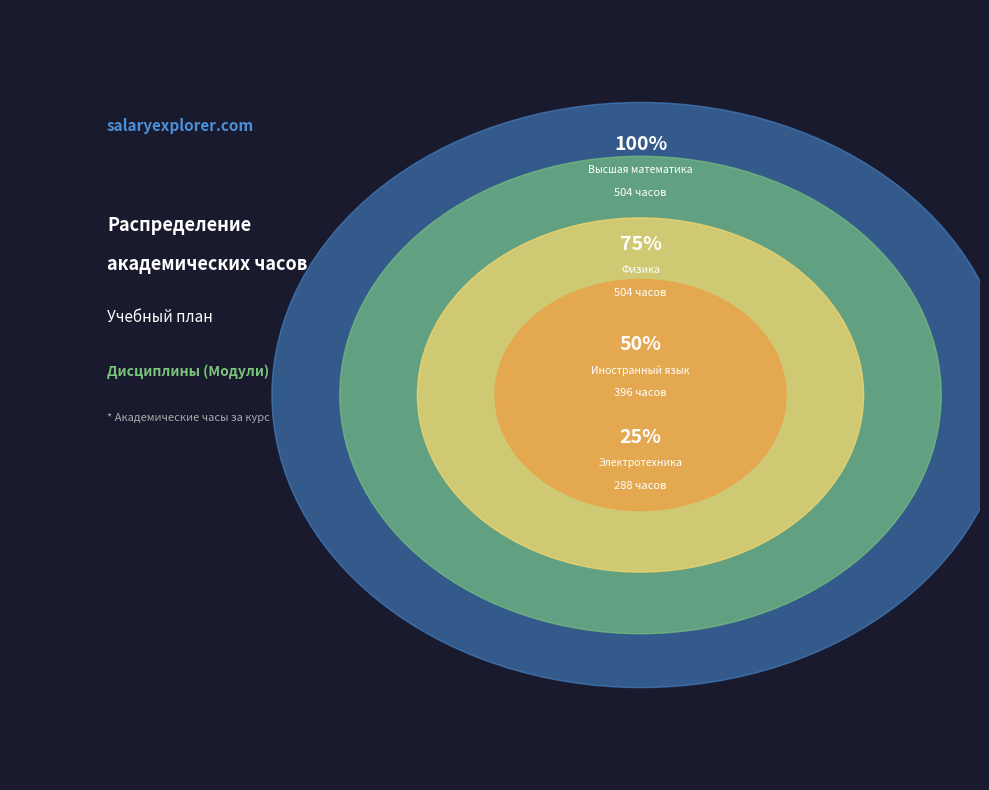

Approximately how many times larger is the value at Высшая математика compared to Физика?

1.0